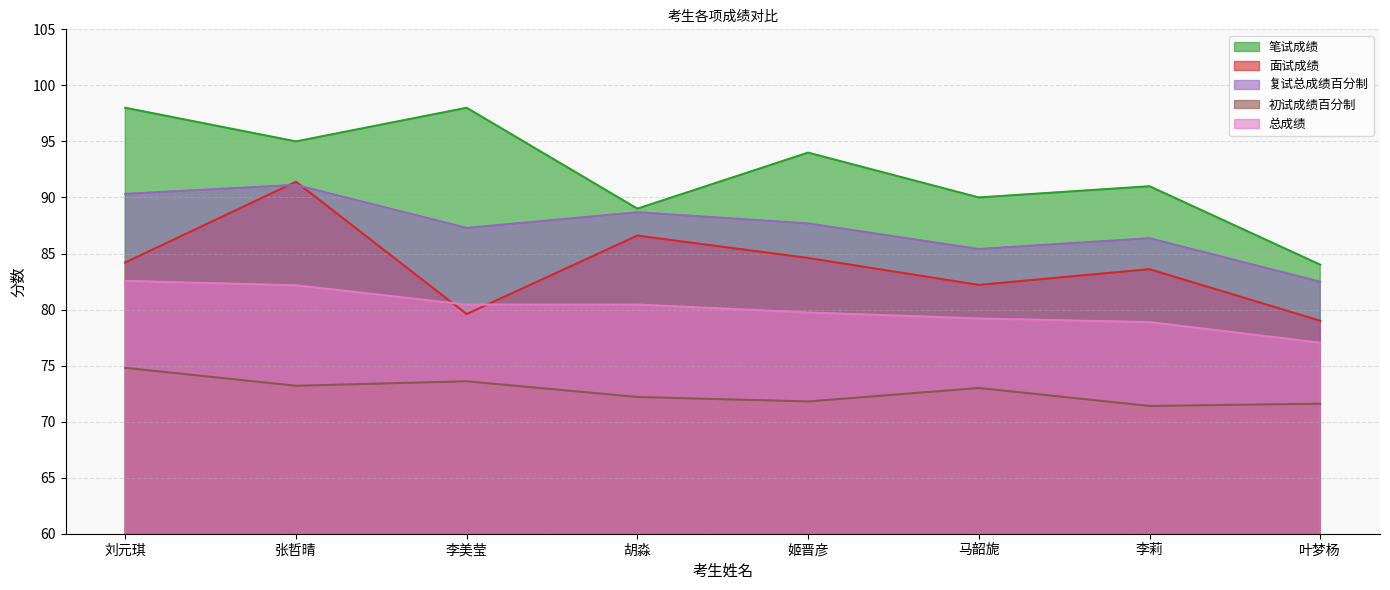

What is the lowest value of the 复试总成绩百分制 series?

82.5